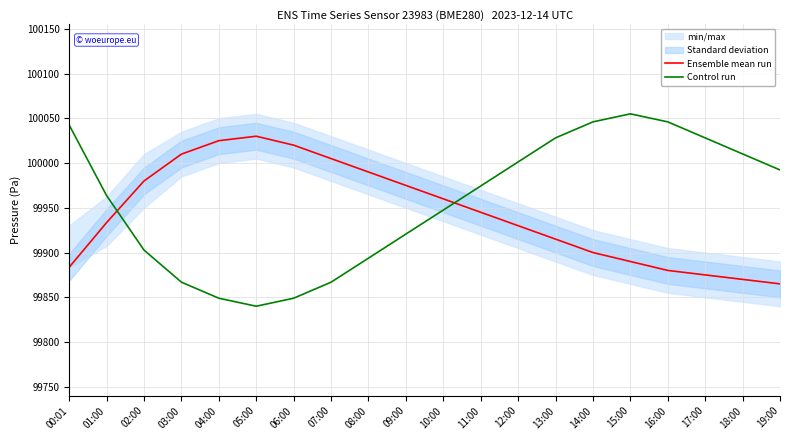

At which label does Control run reach its peak?

15:00